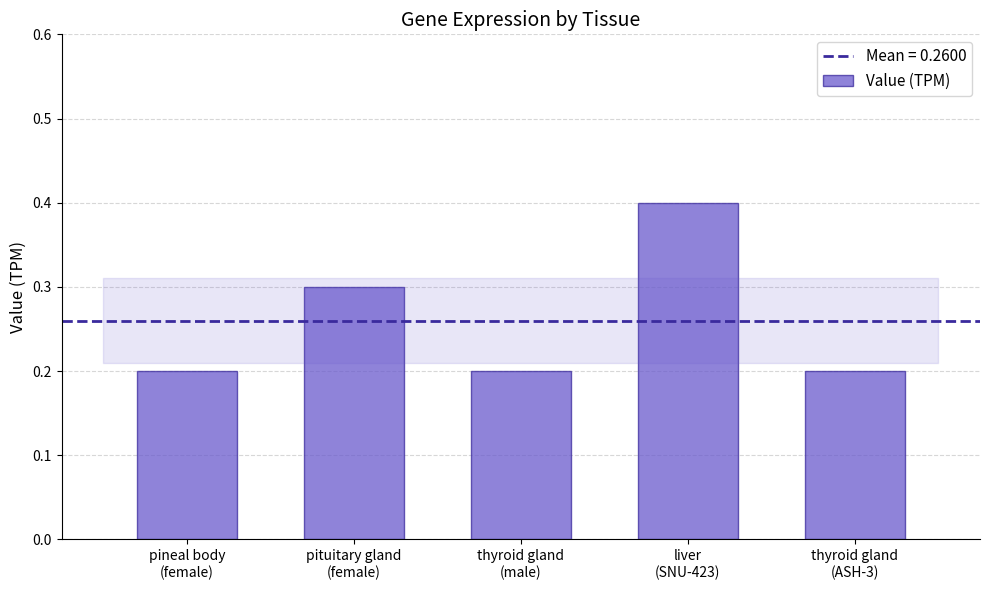

Is it true that the value at pineal body
(female) is 0.2?

True